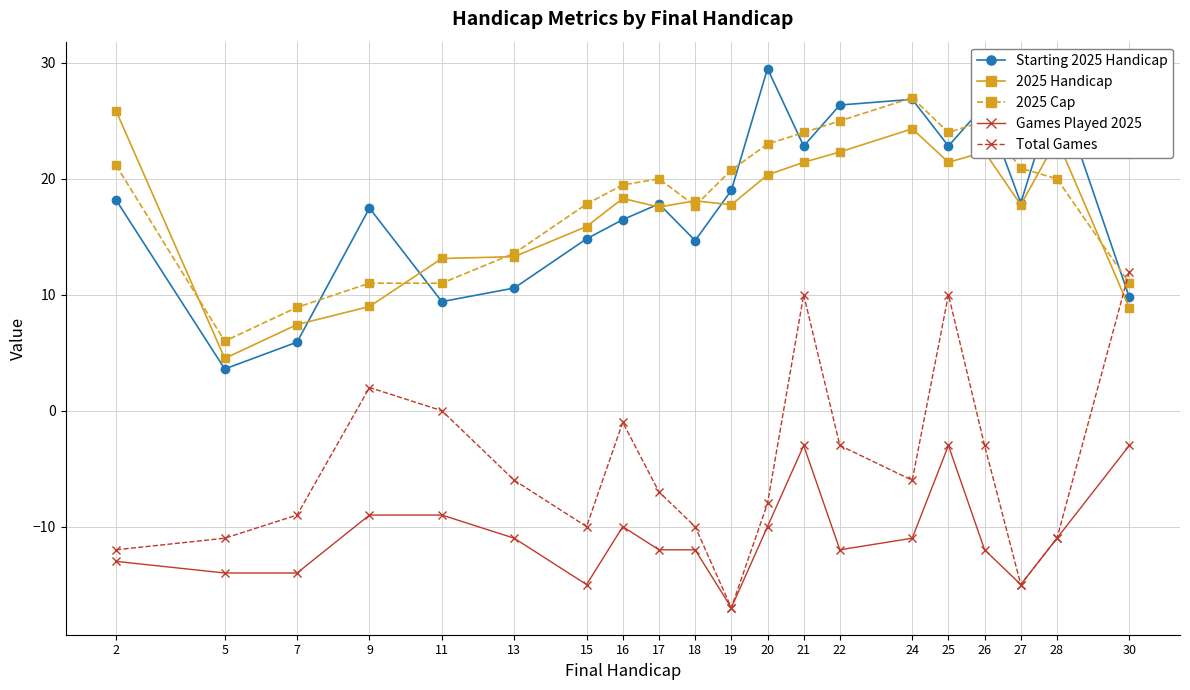

What is the difference between the Total Games values at 18 and 24?

4.0